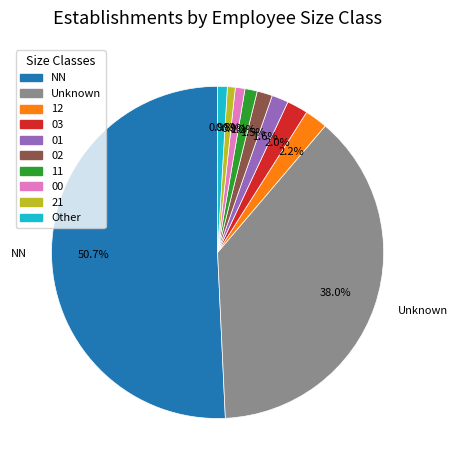

How many segments does this pie chart have?

10